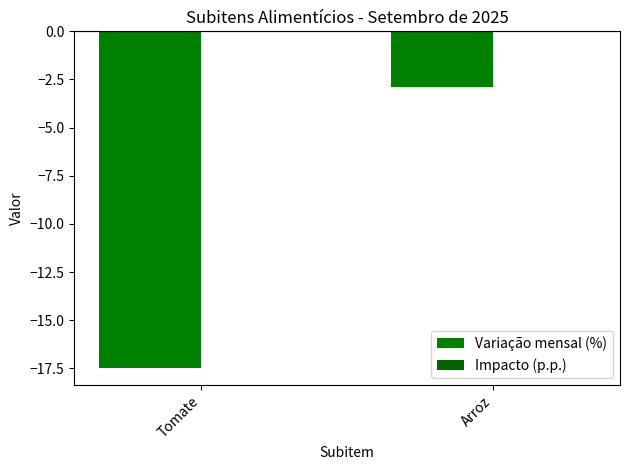

Which category has the highest value across all series?

Arroz